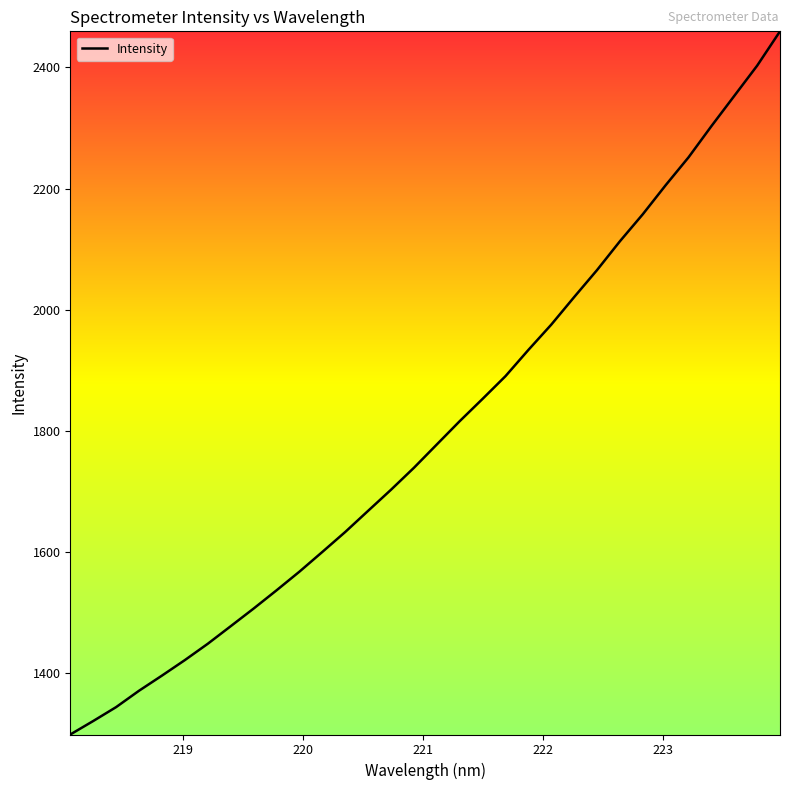

True or false: there are more than 2 points higher than both neighbors.

False